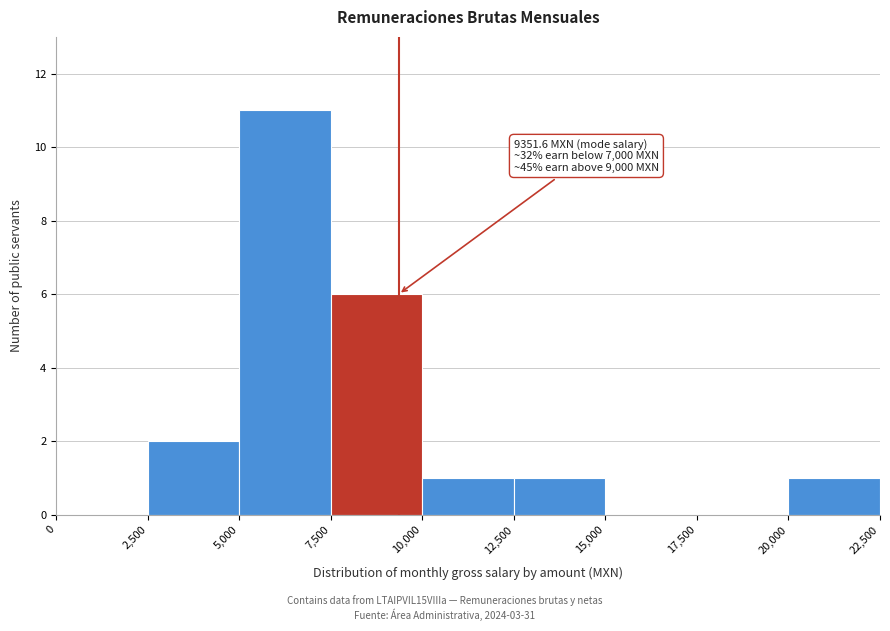

Which range on the x-axis has the tallest bar?

5,000 to 7,500